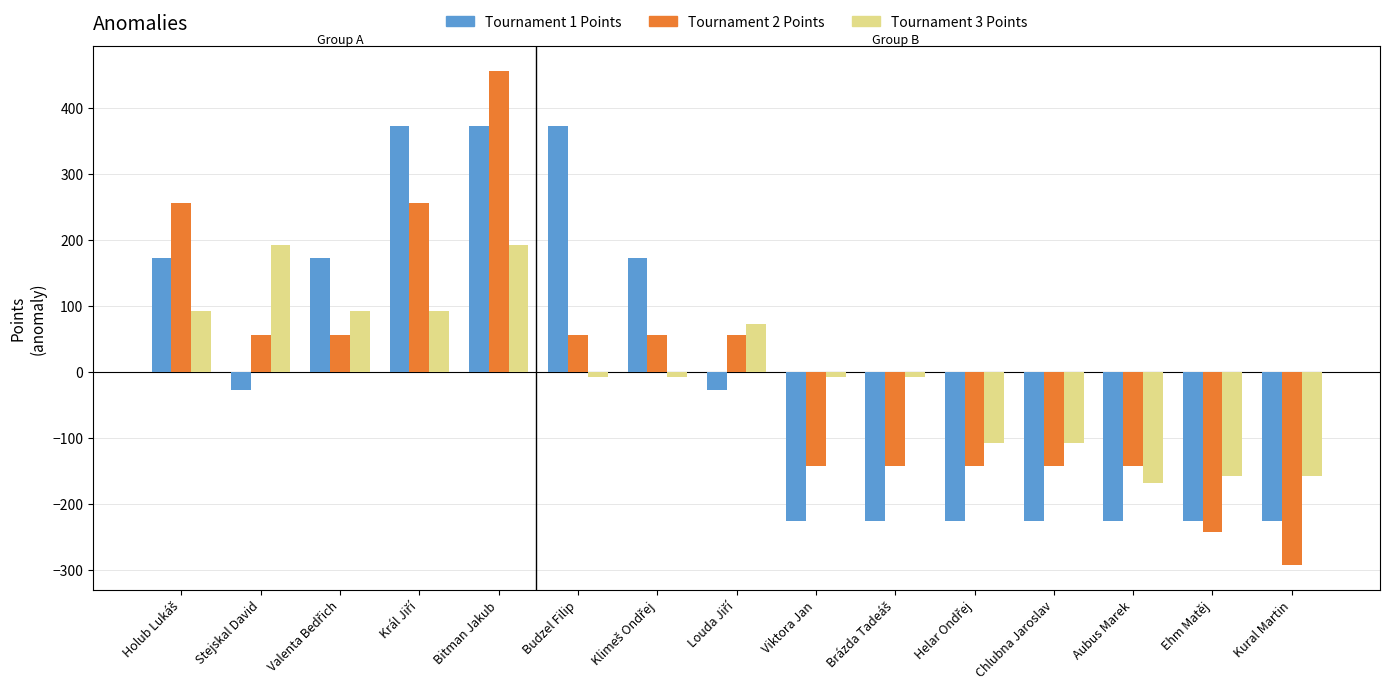

Reading left to right, list all the values displayed in this chart.

Tournament 1 Points: 173.3	-26.7	173.3	373.3	373.3	373.3	173.3	-26.7	-226.7	-226.7	-226.7	-226.7	-226.7	-226.7	-226.7
Tournament 2 Points: 256.7	56.7	56.7	256.7	456.7	56.7	56.7	56.7	-143.3	-143.3	-143.3	-143.3	-143.3	-243.3	-293.3
Tournament 3 Points: 92.0	192.0	92.0	92.0	192.0	-8.0	-8.0	72.0	-8.0	-8.0	-108.0	-108.0	-168.0	-158.0	-158.0